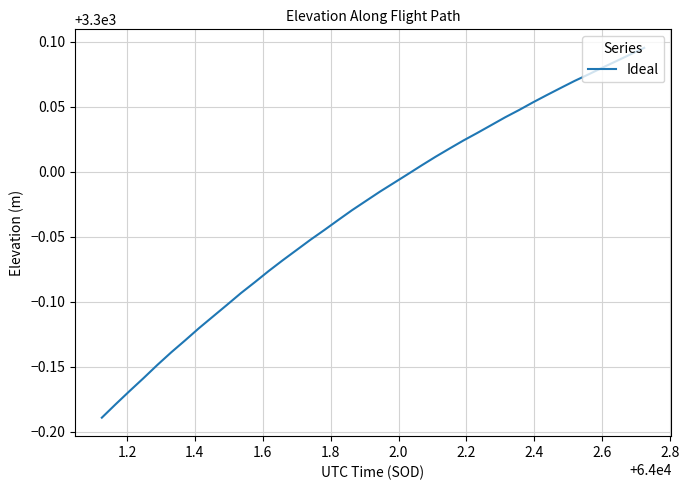

What is the difference between the maximum and minimum values?

0.3